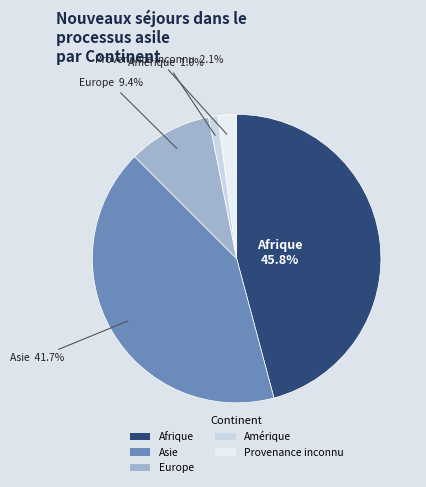

How many segments does this pie chart have?

5